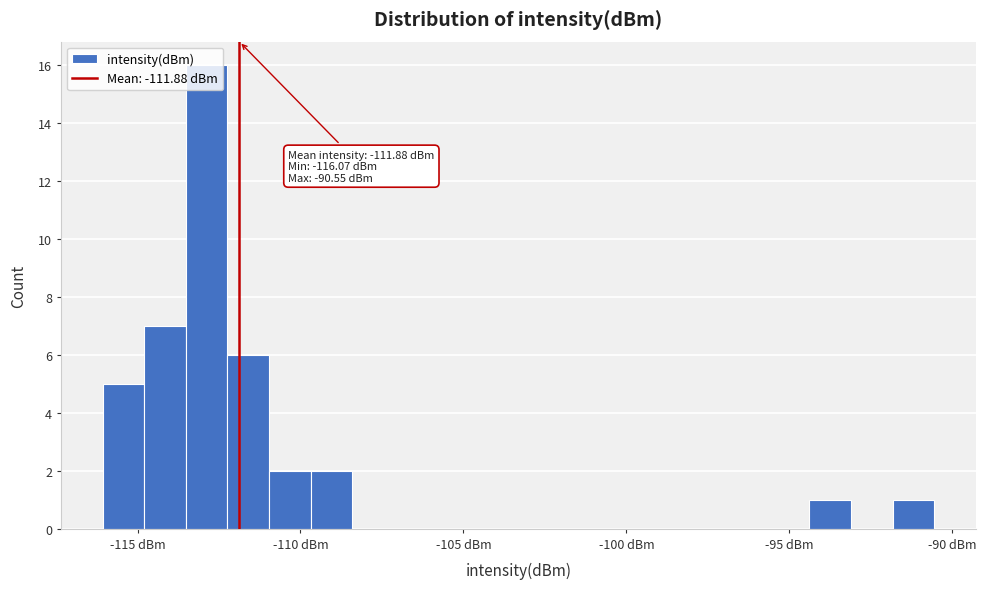

Read against the x-axis, roughly where is the centre of the tallest bar?

-113.0